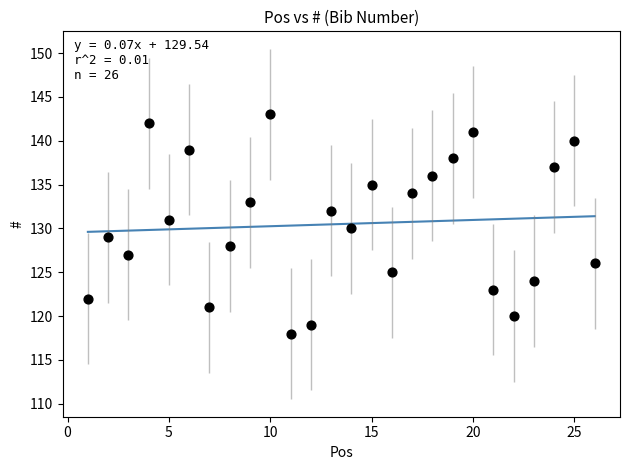

What is the range of Y values (max minus min)?

25